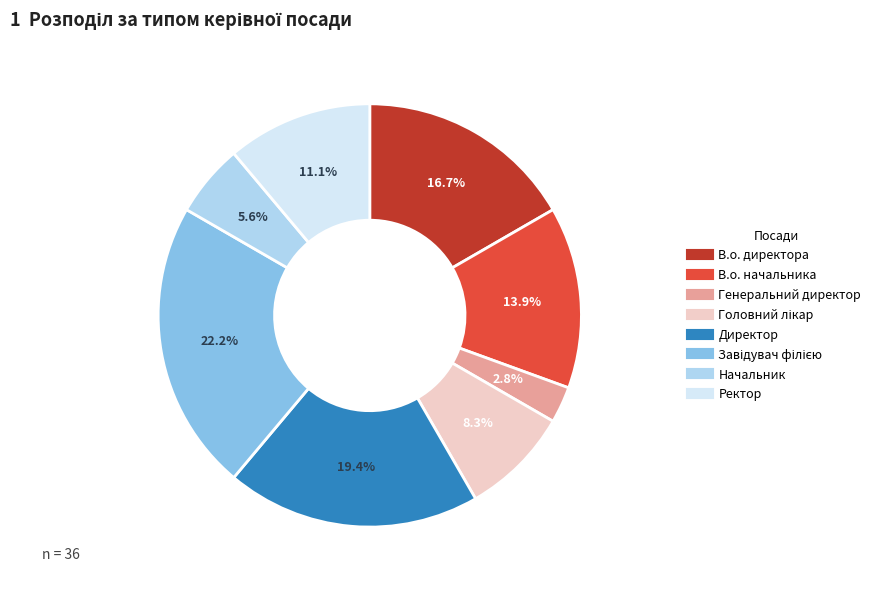

Approximately how many times larger is the value at В.о. директора compared to В.о. начальника?

1.2